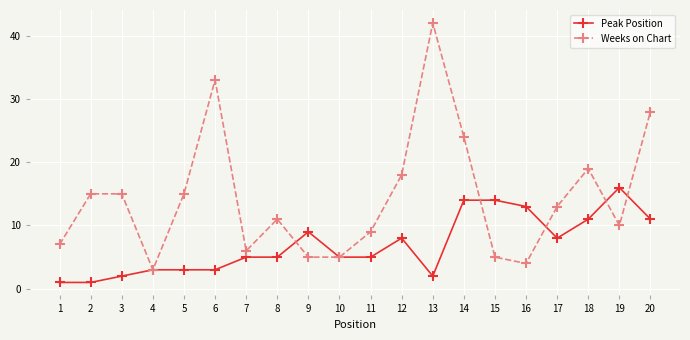

What is the total value across all series at 6?

36